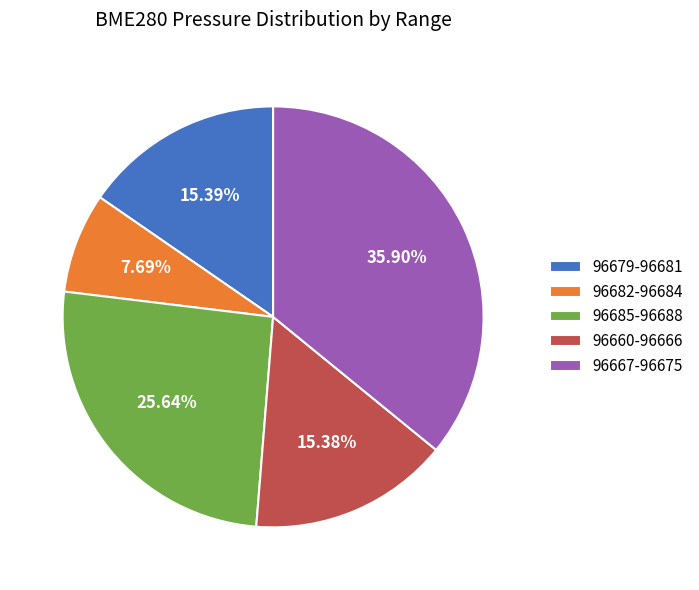

How many segments does this pie chart have?

5